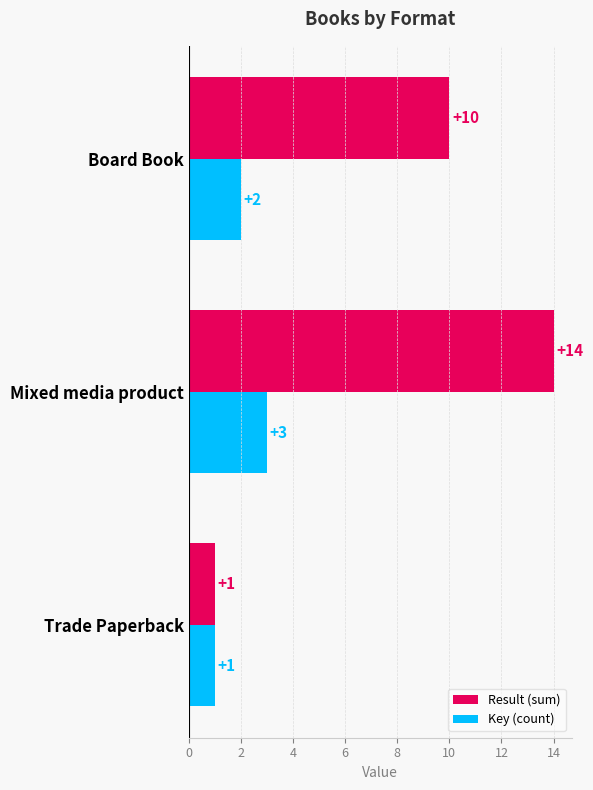

The Result (sum) series shows 1 at Trade Paperback. True or false?

True